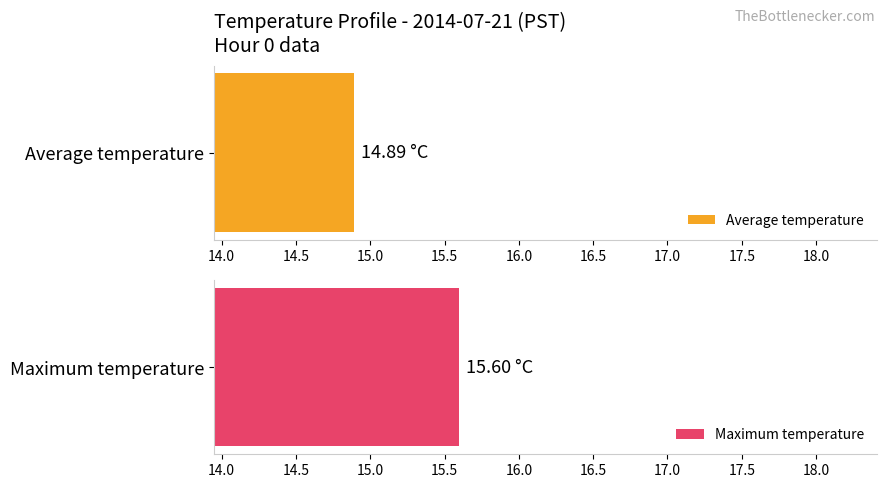

Is it true that Maximum utilization equals 22.8 at 6?

False